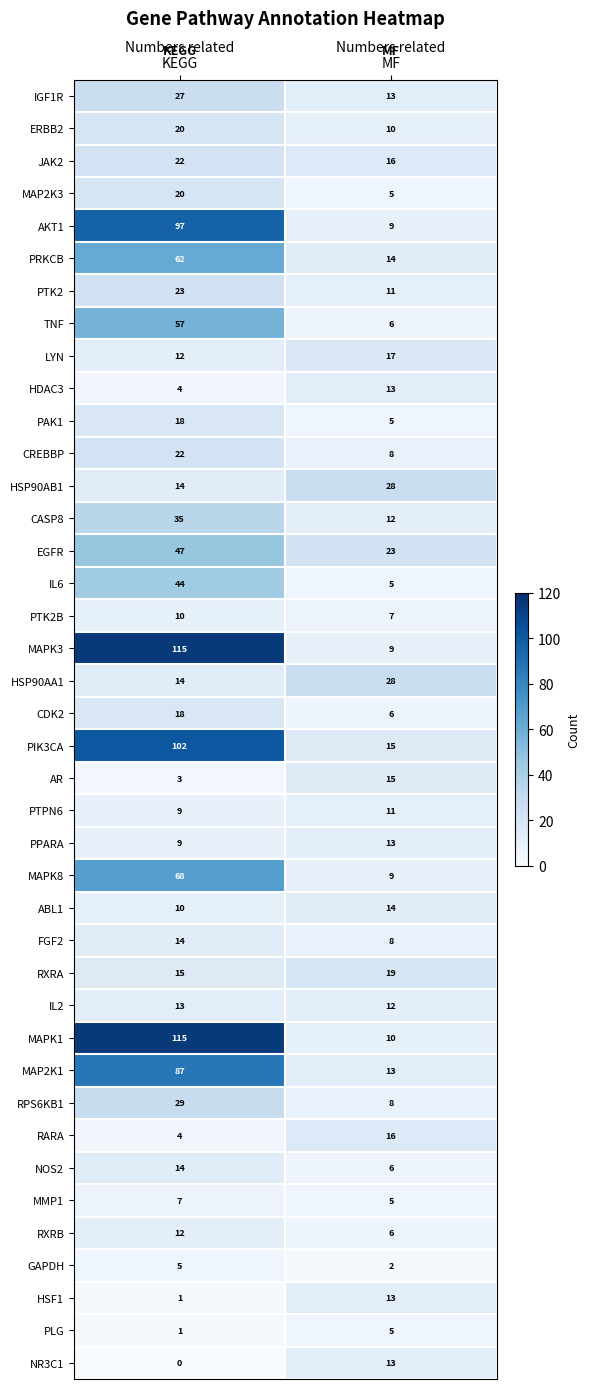

What is the sum of all MMP1 values?

12